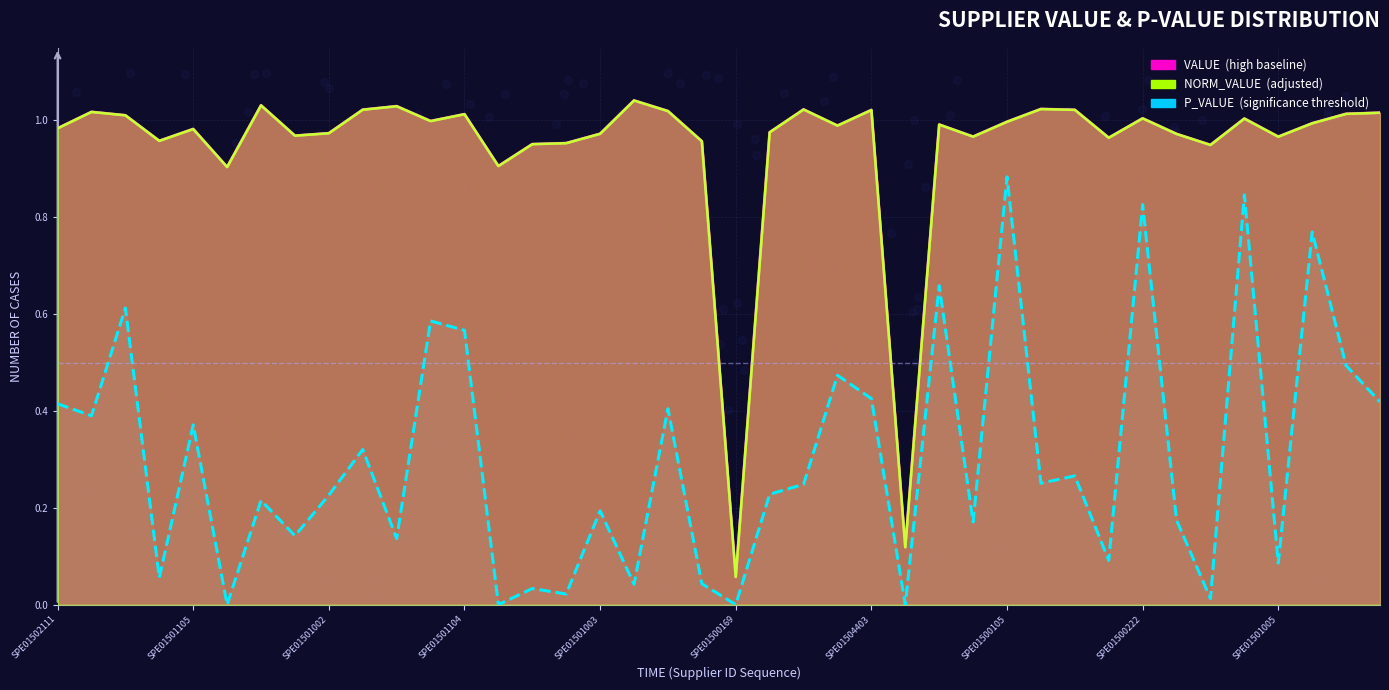

Which series has the largest total across all categories?

value